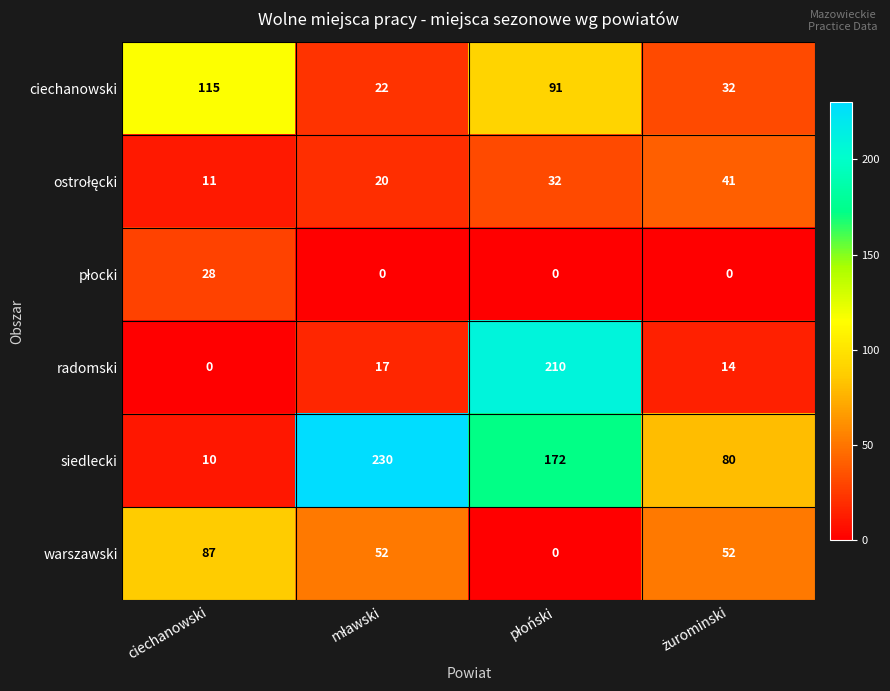

Which series has the largest total across all categories?

siedlecki